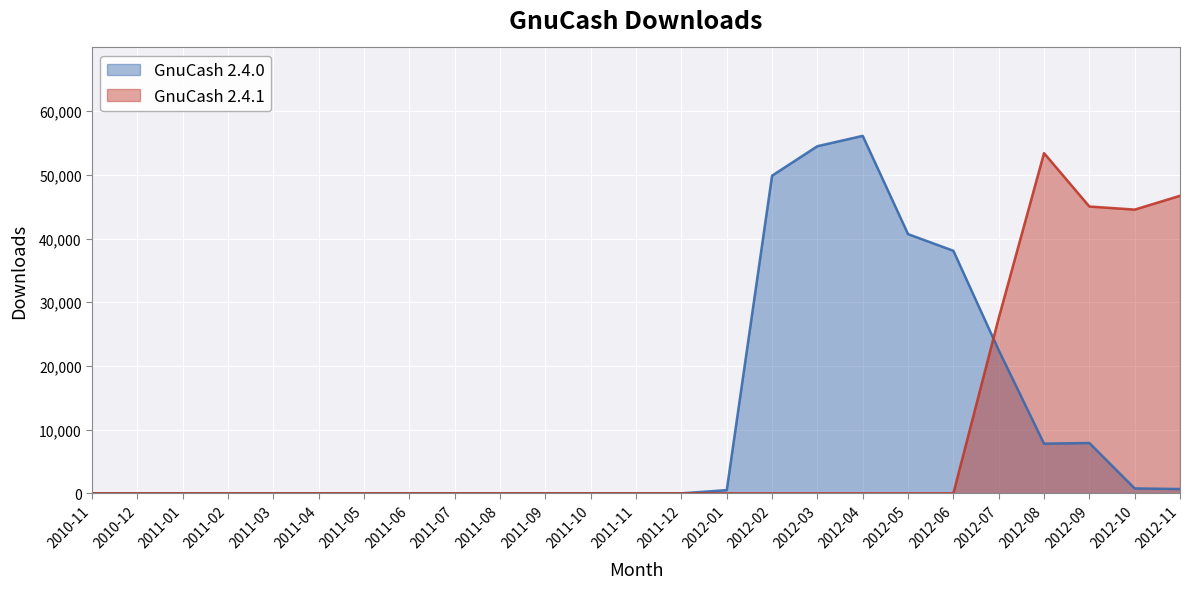

Is the value of GnuCash 2.4.1 at 2011-12 greater than the value of GnuCash 2.4.0 at 2012-07?

No